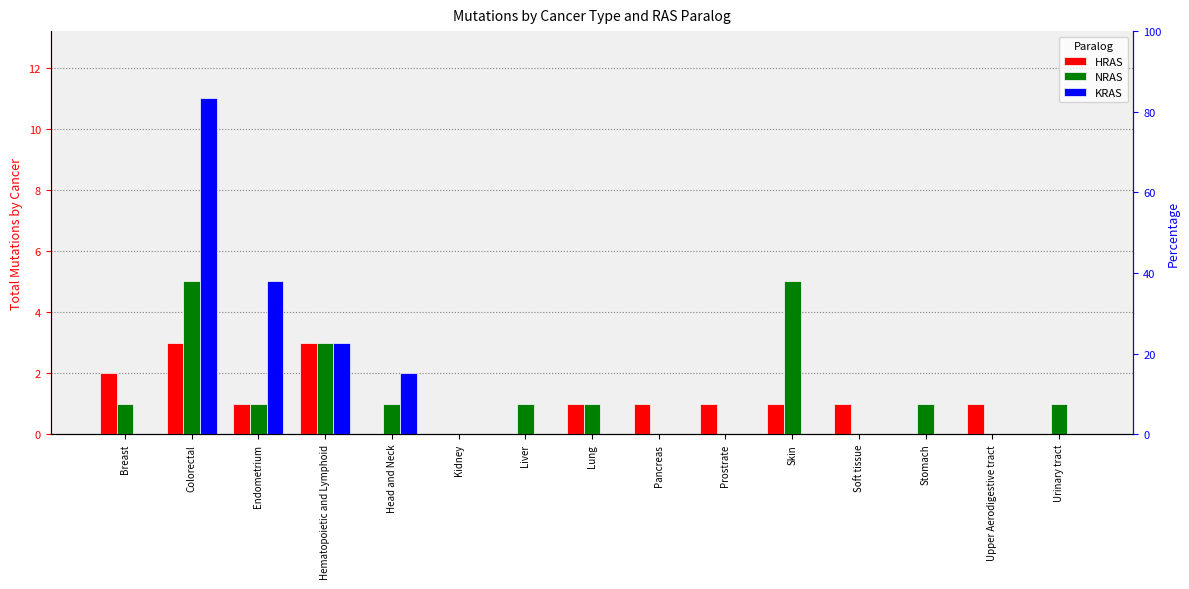

What is the average value of the HRAS series?

1